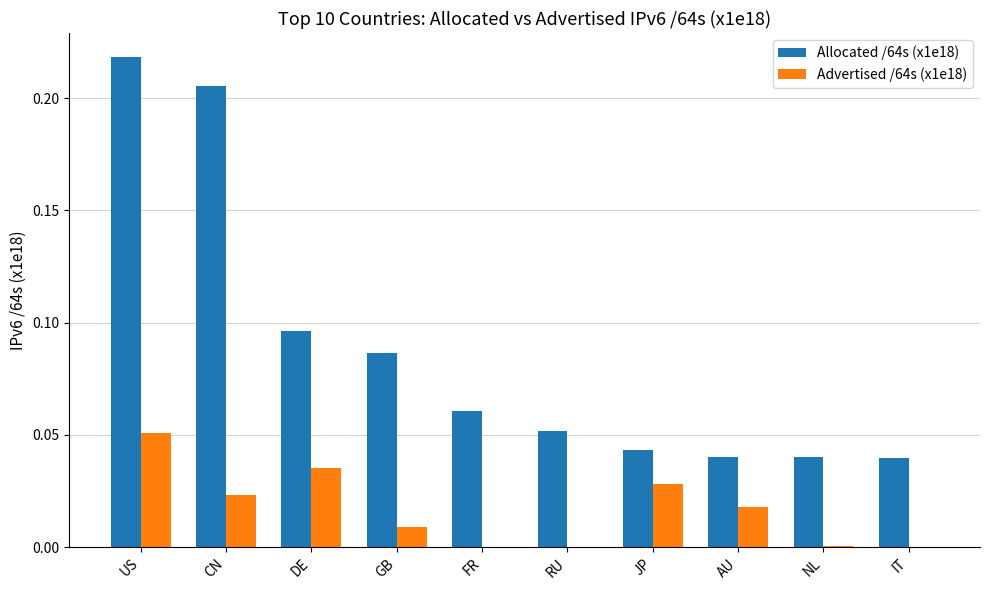

Which label corresponds to the largest value in the chart?

US